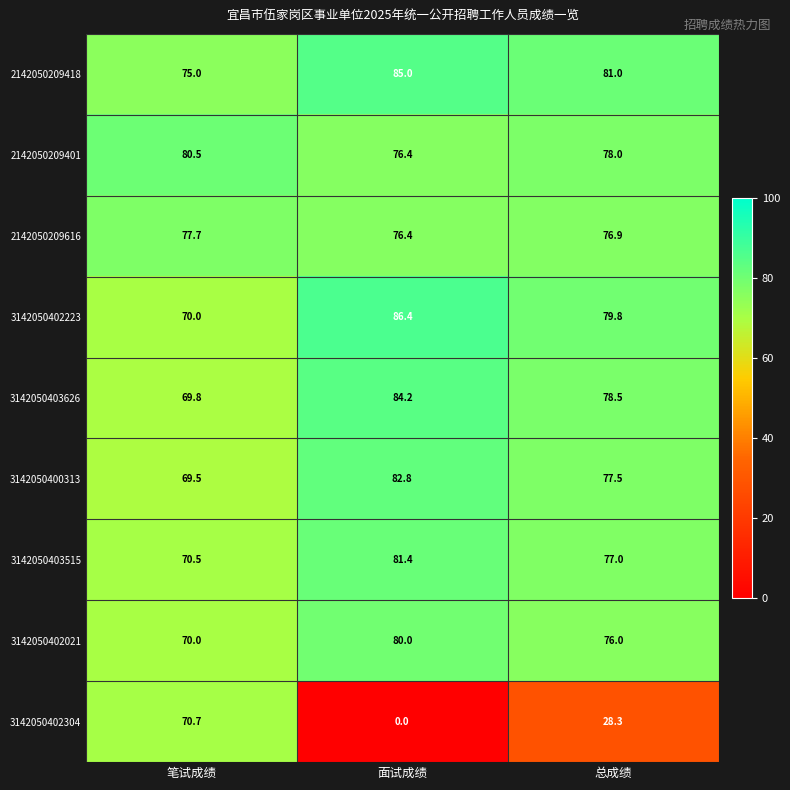

Rank the series at 总成绩 from highest to lowest value.

2142050209418, 3142050402223, 3142050403626, 2142050209401, 3142050400313, 3142050403515, 2142050209616, 3142050402021, 3142050402304